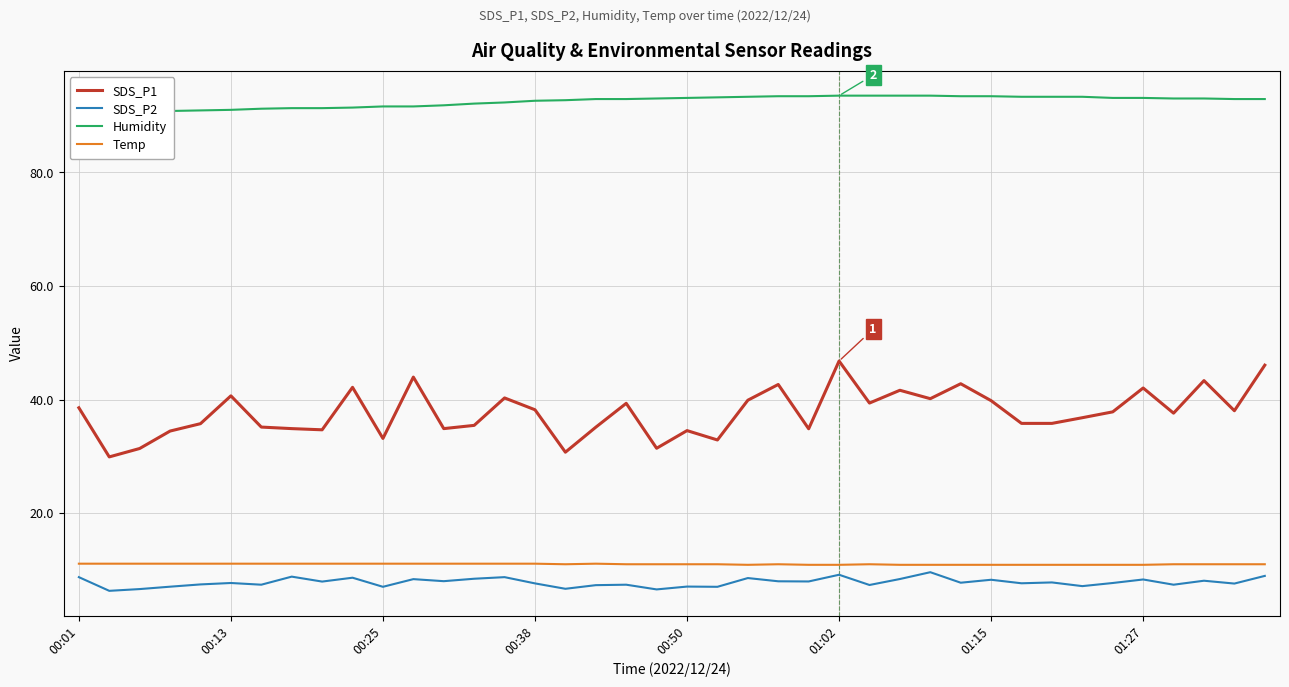

True or false: SDS_P2 and SDS_P1 intersect in this chart.

False